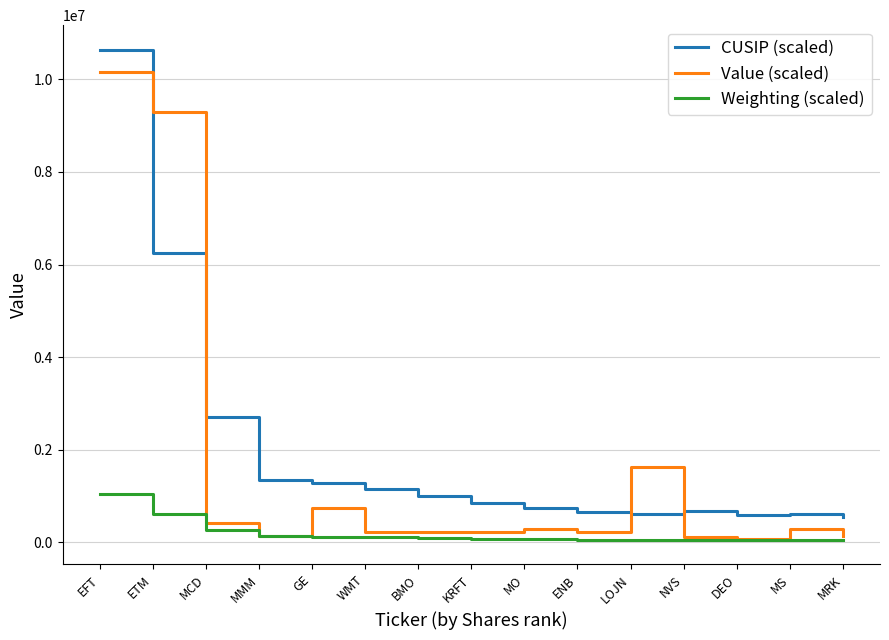

What is the difference between the maximum and minimum values in the CUSIP (scaled) series?

10097000